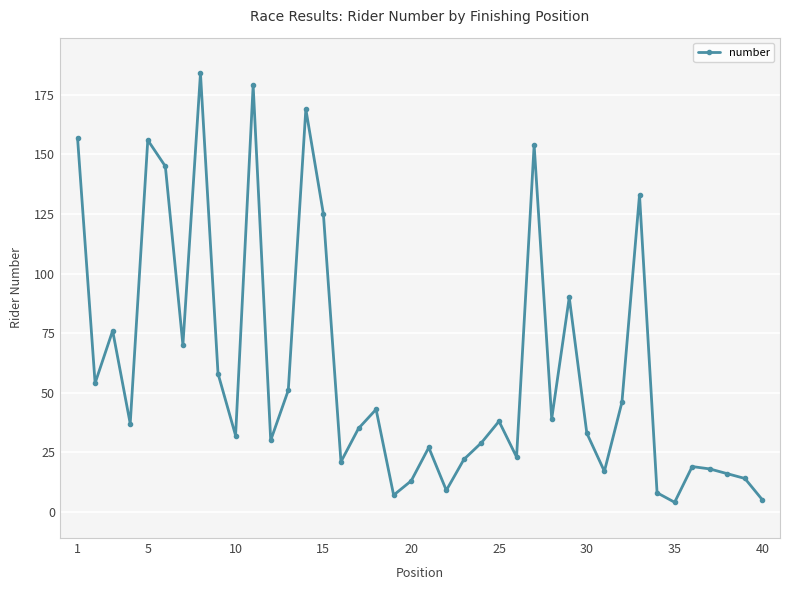

What is the maximum value shown in the chart?

184